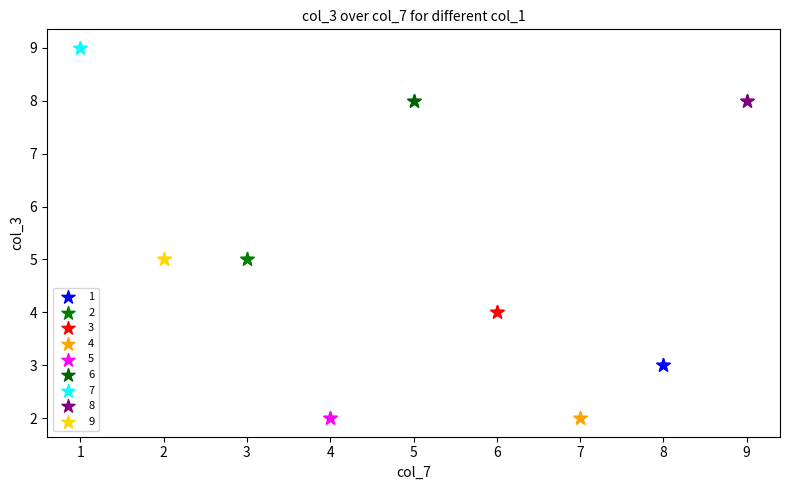

Which series reaches the maximum Y coordinate?

7